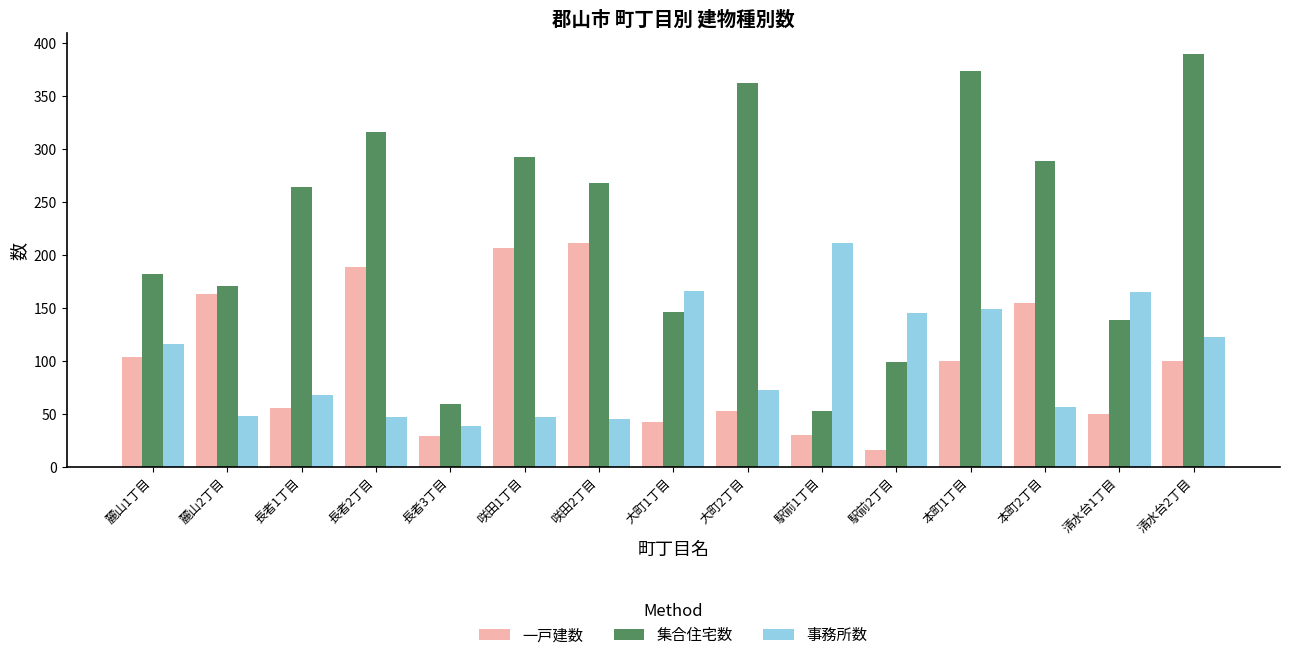

What is the spread (max minus min) of values at 麓山2丁目?

123